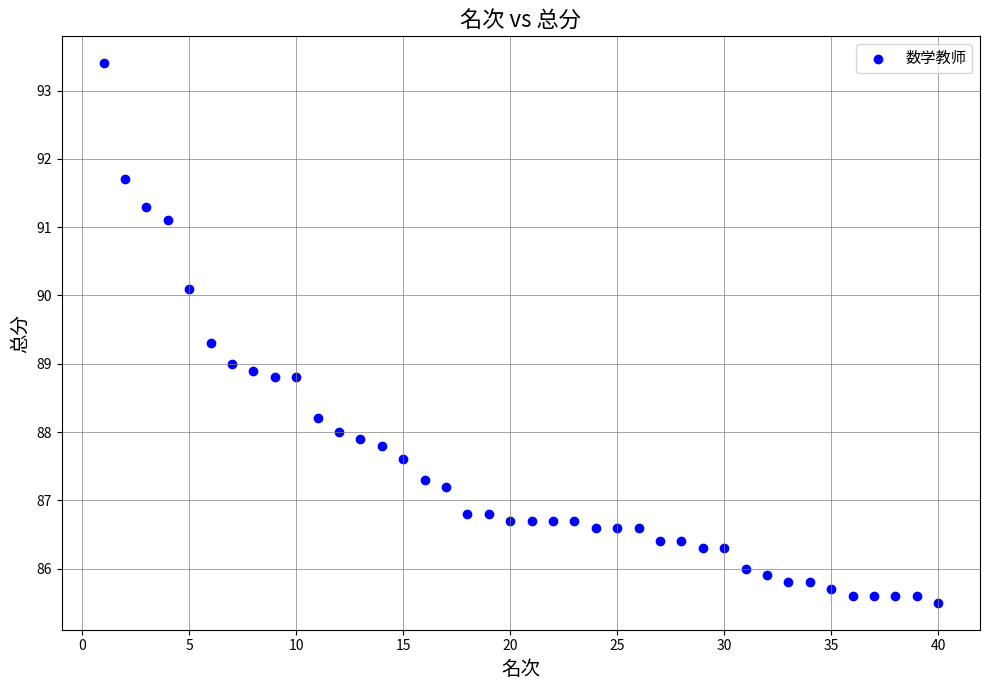

What is the range of X values (max minus min)?

39.0